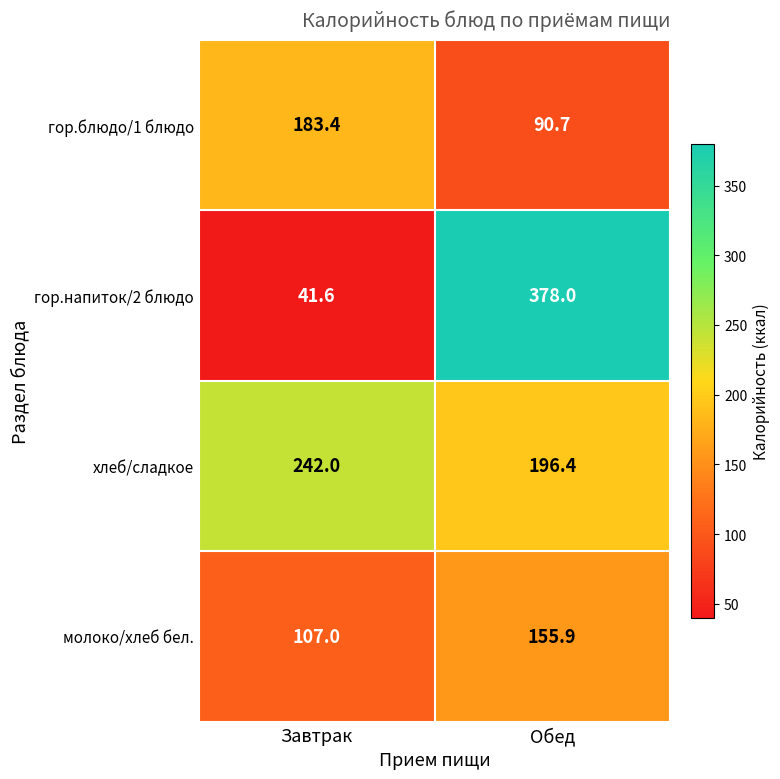

The value of гор.напиток/2 блюдо at Обед is 586.7. True or false?

False